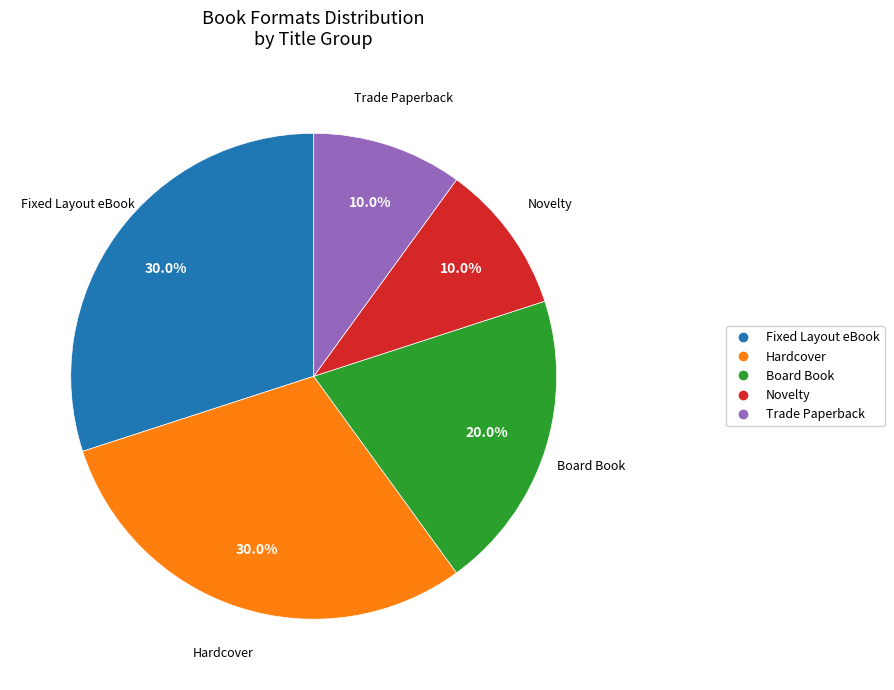

To the nearest percent, what is the average slice percentage?

20%